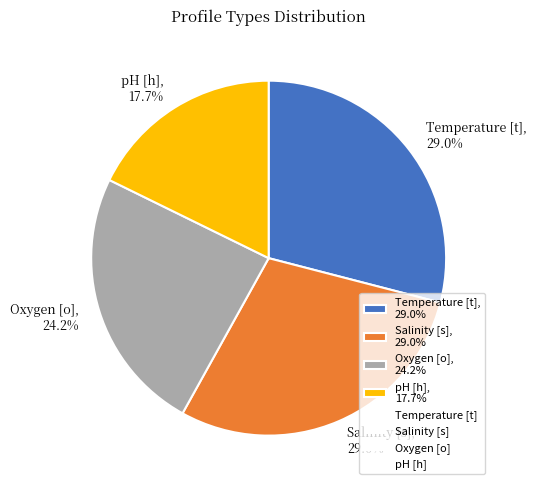

Which slice is the smallest?

pH [h]